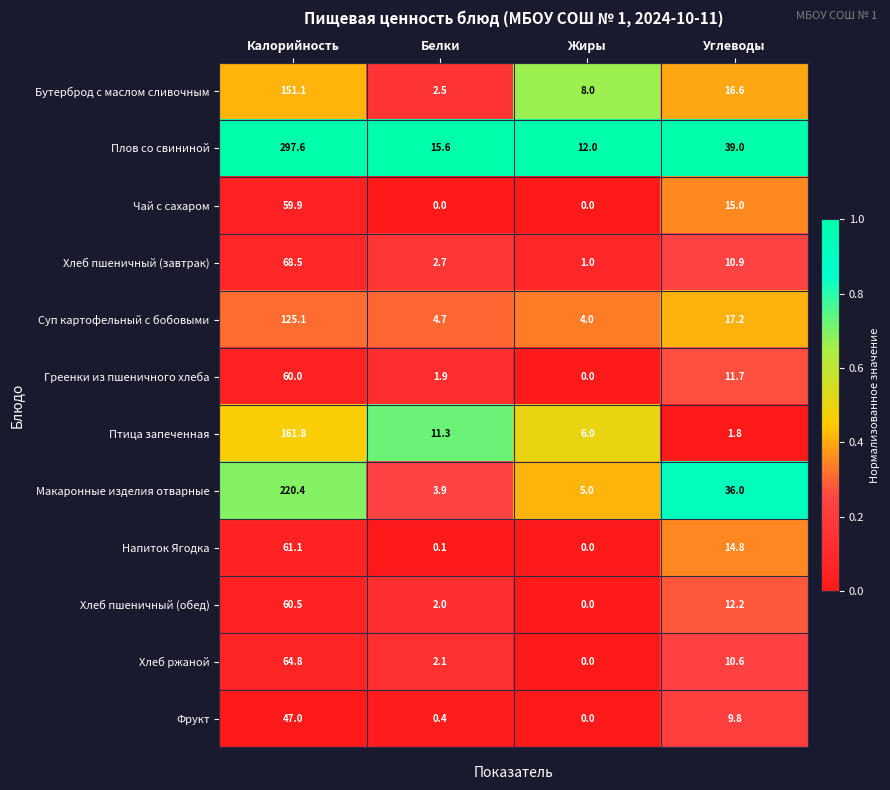

Rank the categories by Фрукт value from lowest to highest.

Жиры, Белки, Углеводы, Калорийность